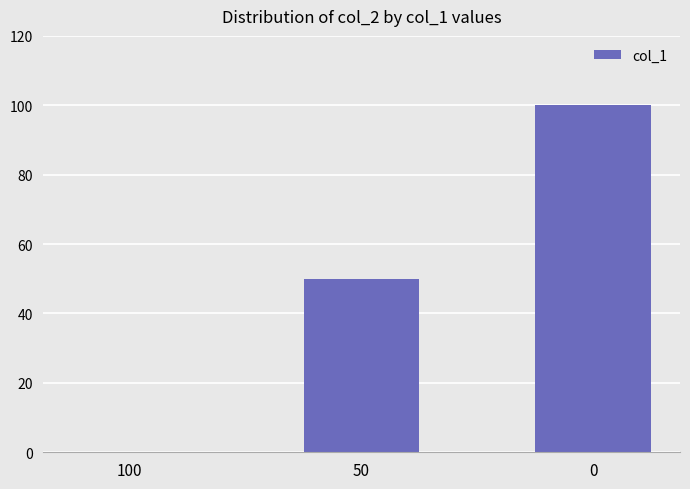

Is it true that the value at 0 is 100?

True